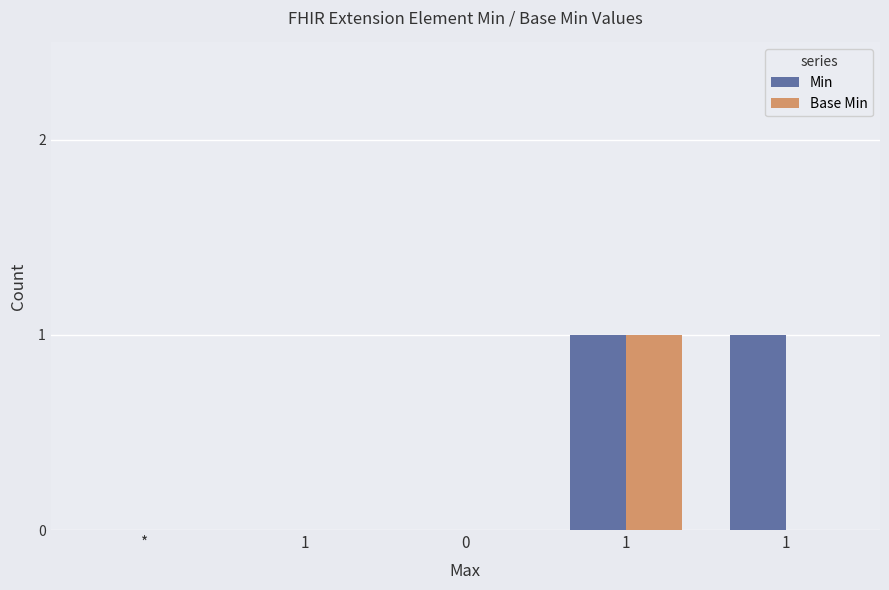

How many series are shown in this chart?

2